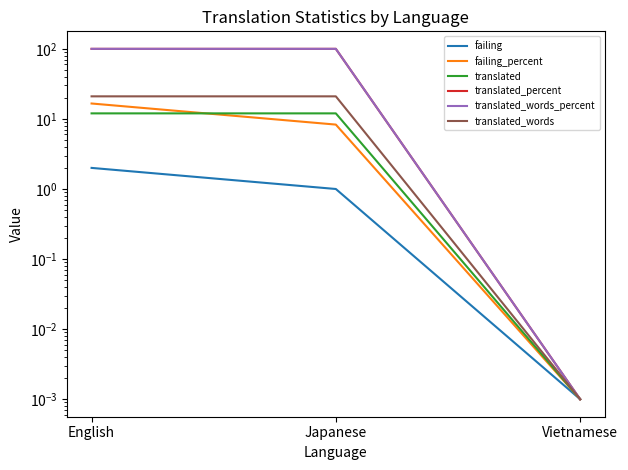

Between Japanese and English, which is larger?

English